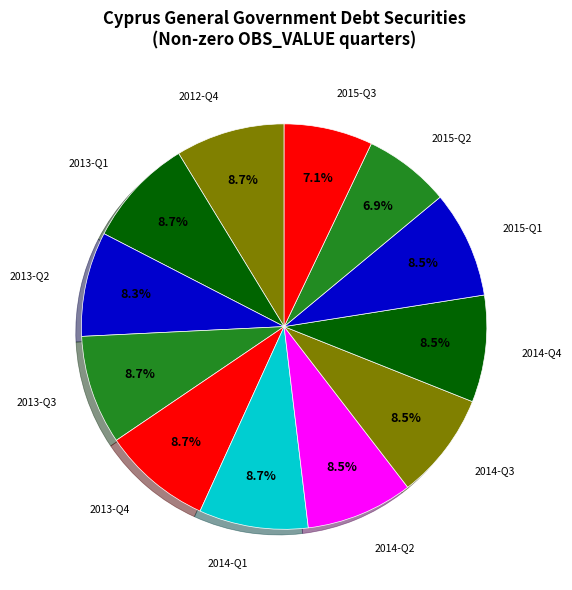

What is the largest slice in the pie chart?

2012-Q4